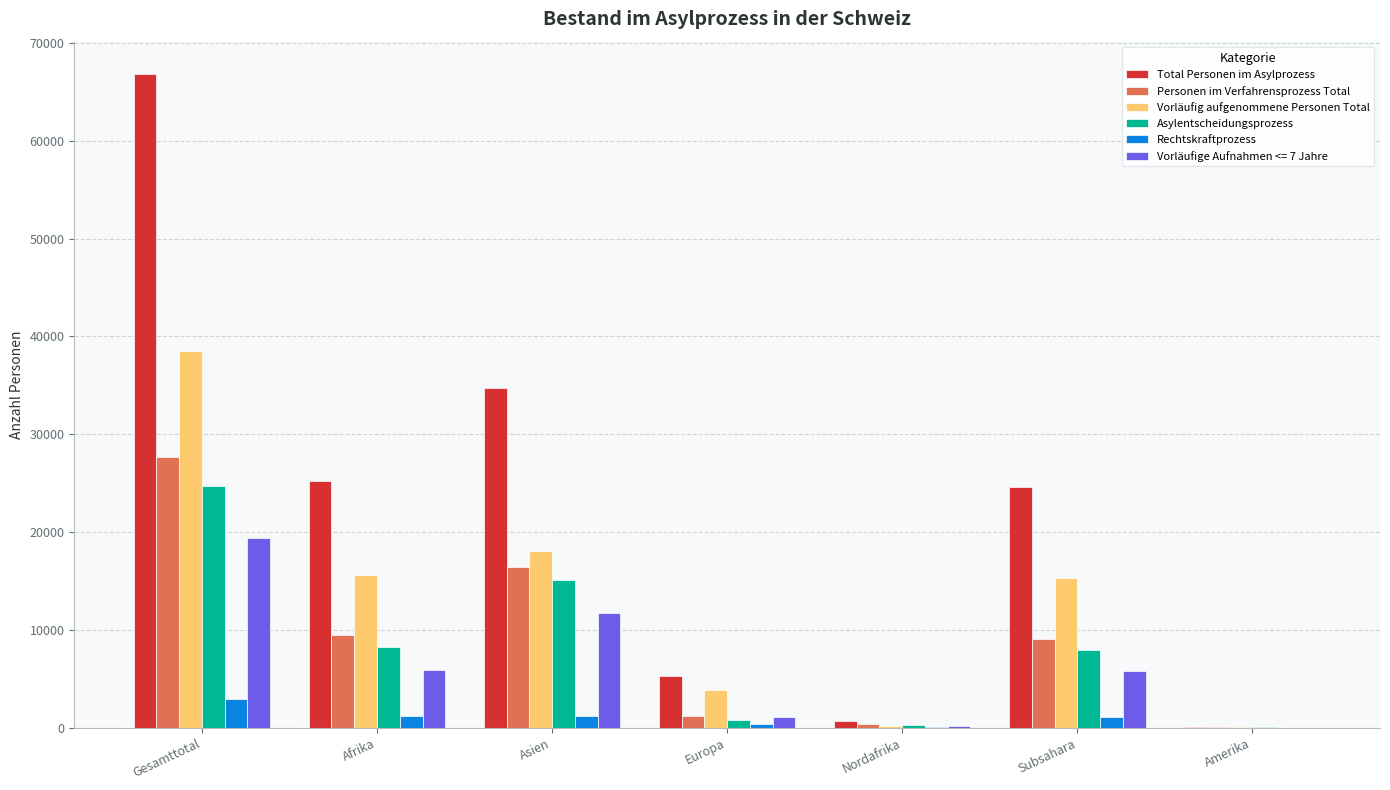

True or false: Total Personen im Asylprozess has a value of 25280 at Afrika.

True